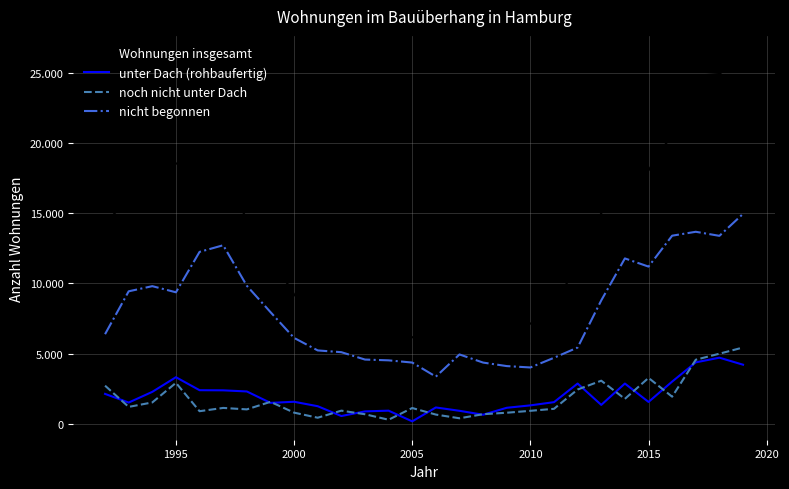

True or false: Wohnungen insgesamt and nicht begonnen intersect in this chart.

False